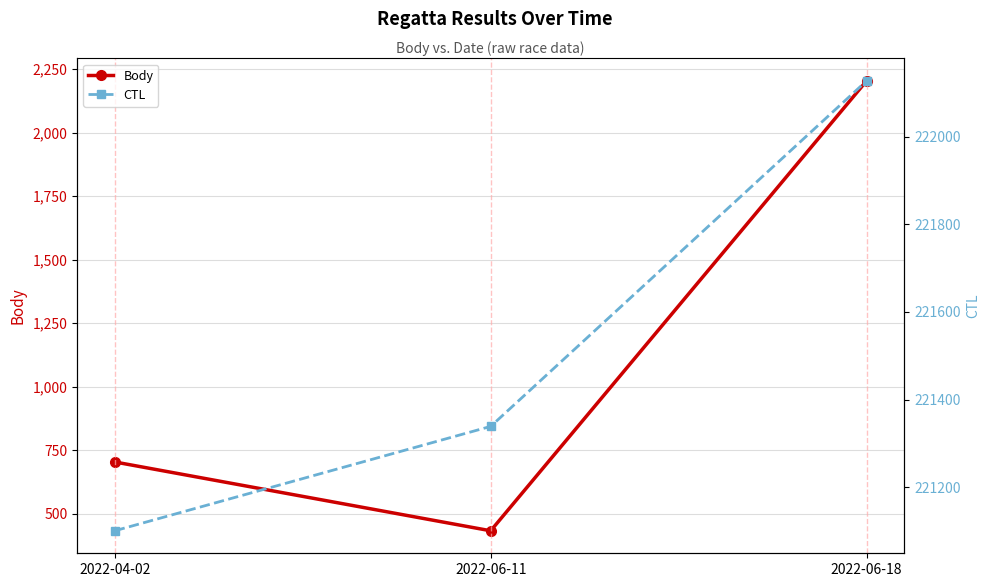

How many data points in Body are less than 703?

1